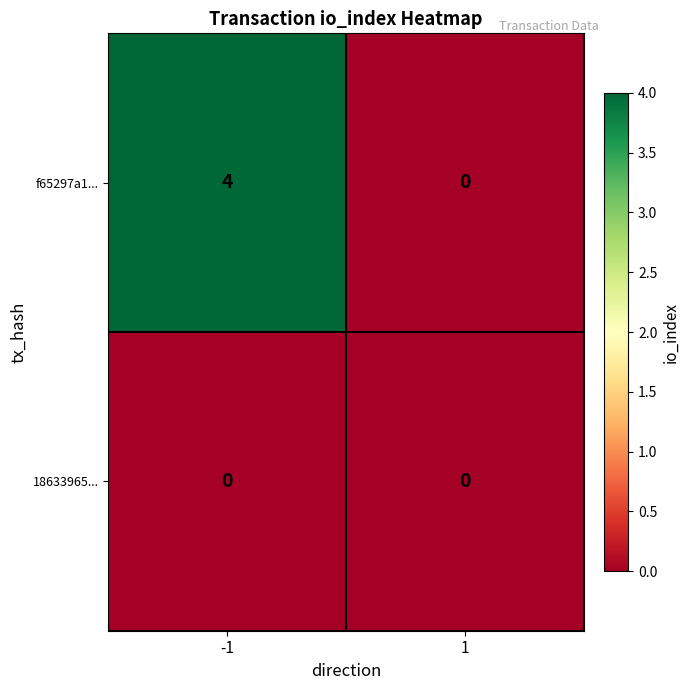

List the labels in order of f65297a1... value, largest first.

-1, 1